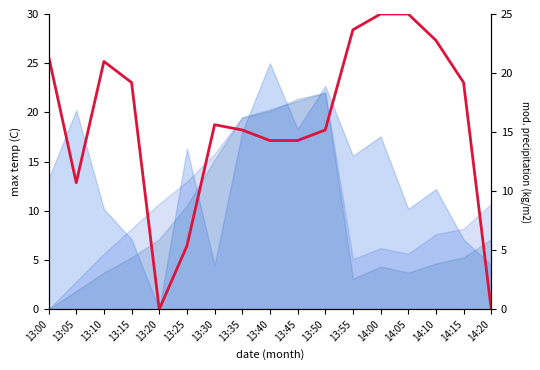

The value at 14:20 is 0.0. True or false?

True